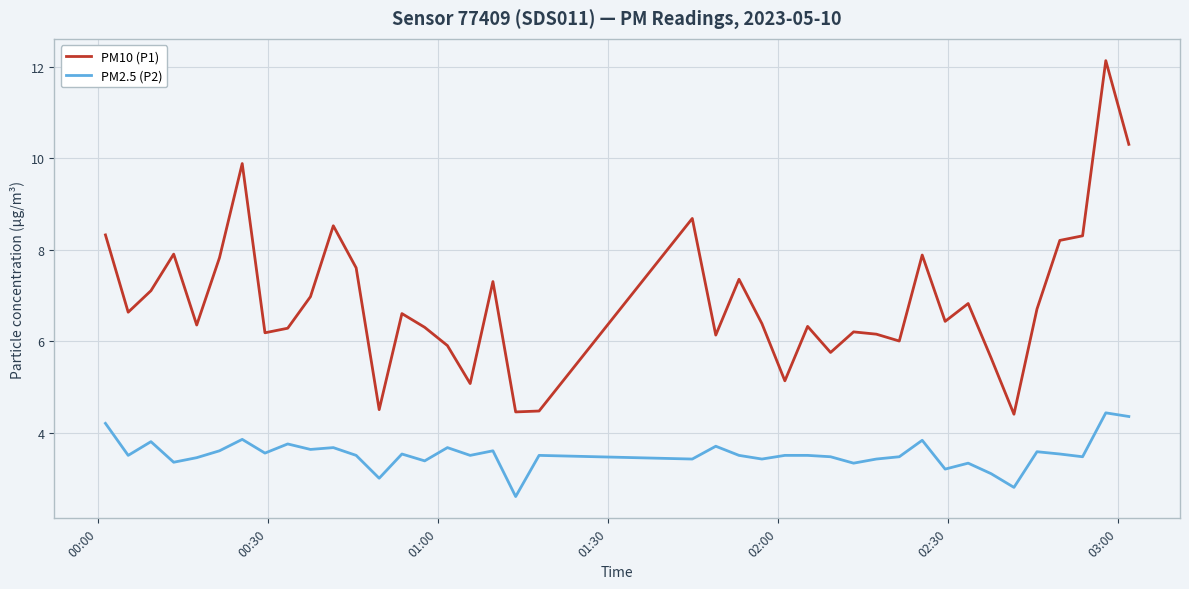

What is the maximum value shown in the chart?

12.1